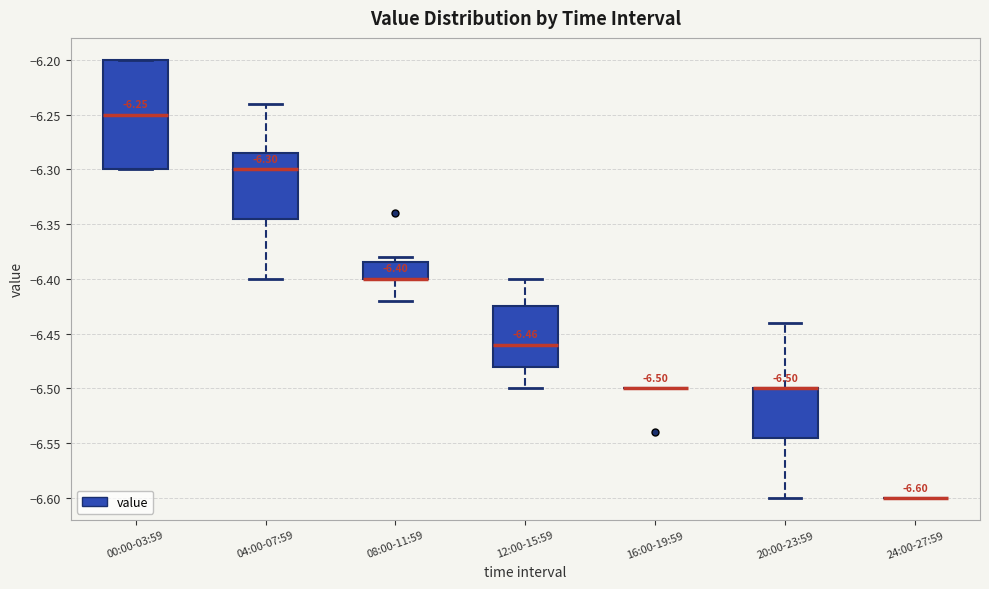

Comparing the boxes themselves (not the whiskers), which one is the tallest?

00:00-03:59